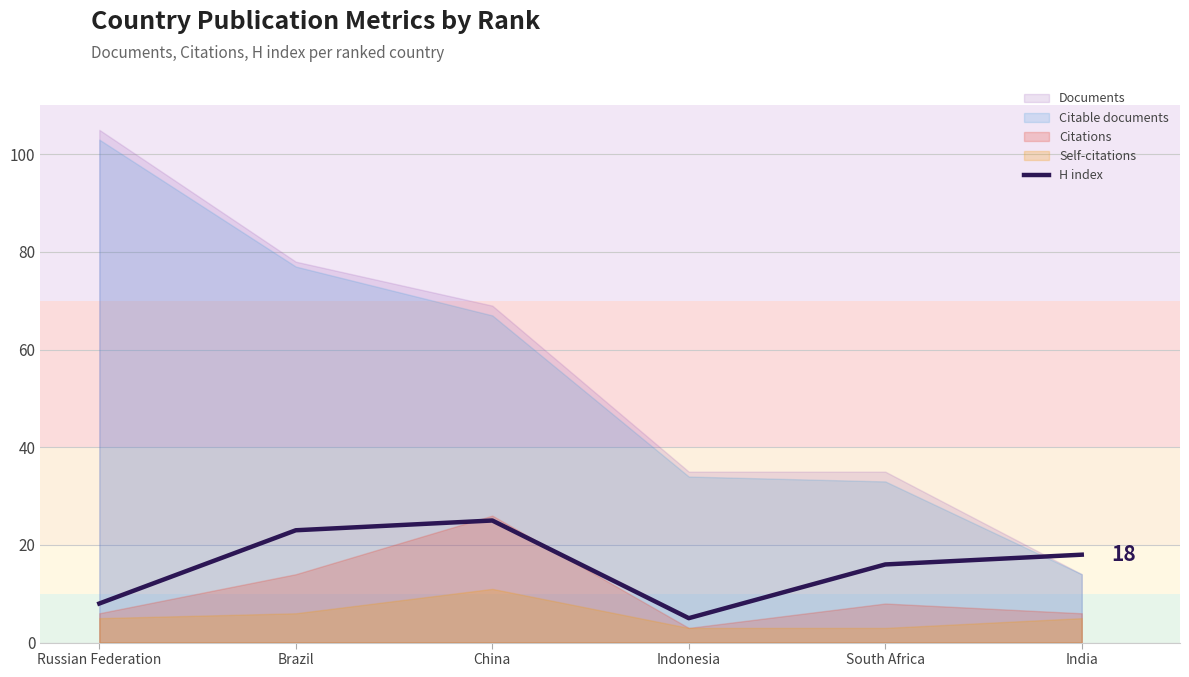

Count the number of categories in the chart.

6